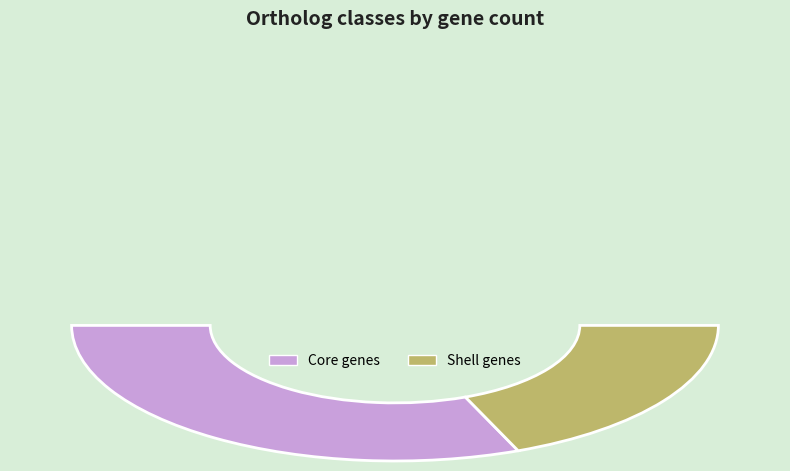

To the nearest percent, what percentage of the pie is Shell genes?

38%